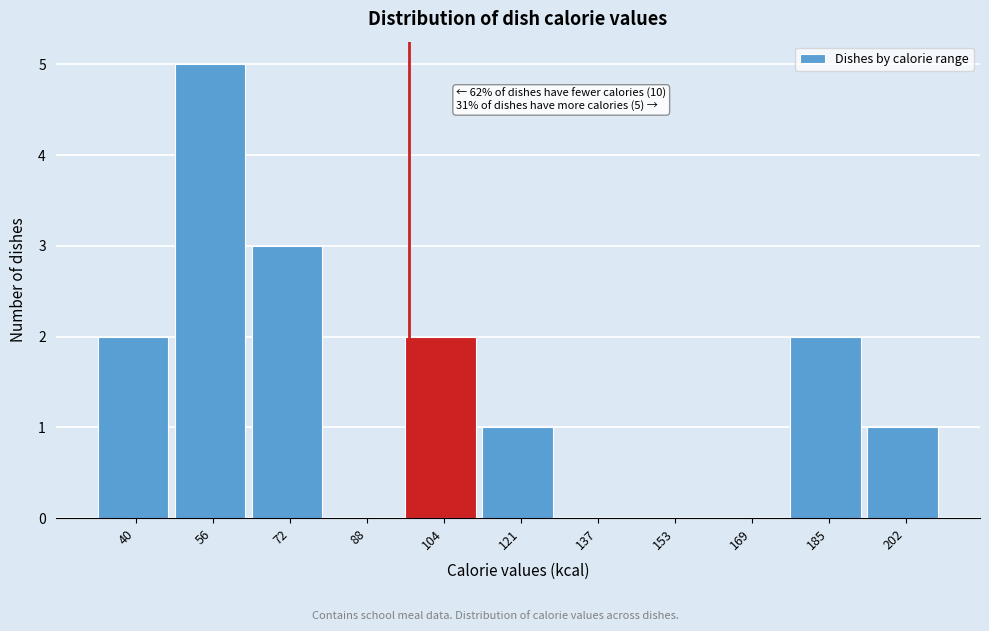

Reading left to right, transcribe all the data shown in this chart.

40=2	56=5	72=3	88=0	104=2	121=1	137=0	153=0	169=0	185=2	202=1